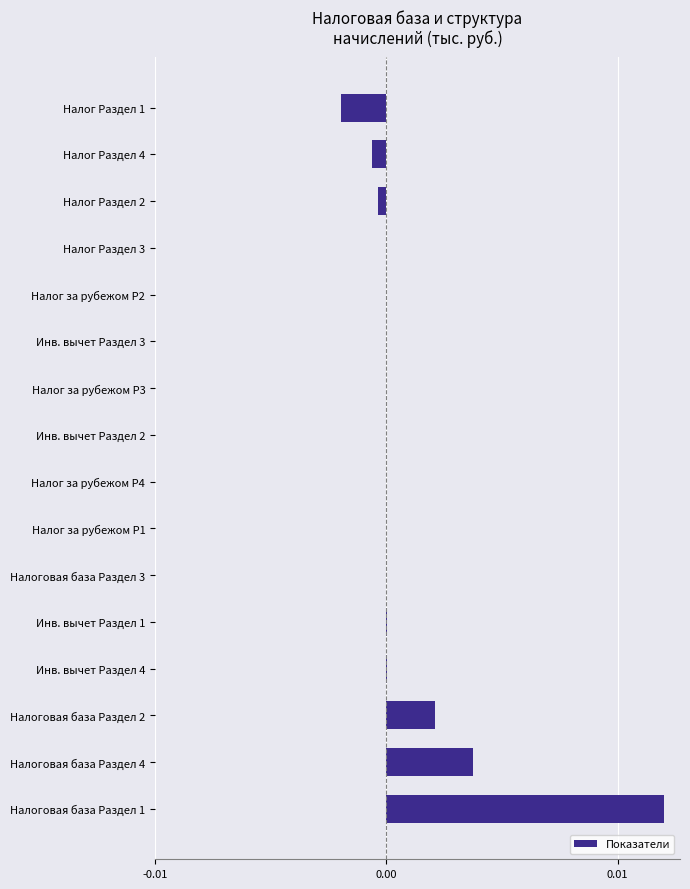

The chart shows a value of -0.0 at Налог Раздел 3. True or false?

True